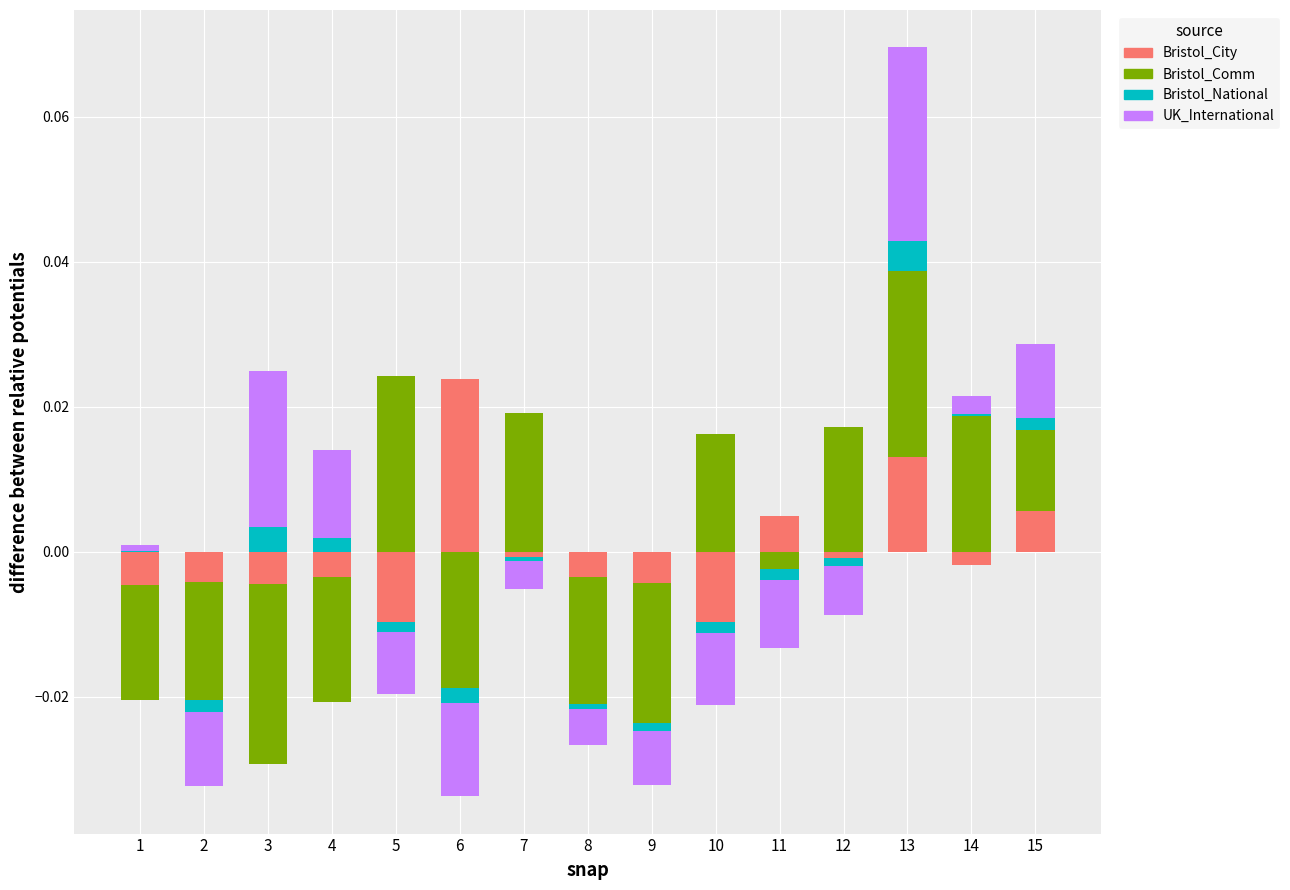

Which label corresponds to the largest value in the chart?

13